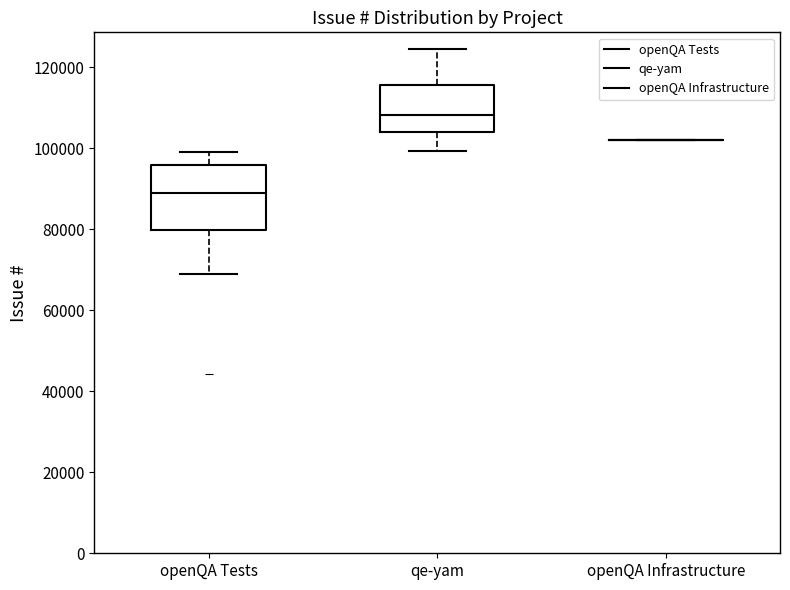

Where is the upper edge of the box for qe-yam on the y-axis? The values are not printed on the chart, so give them approximately, as read against the axis.

116000